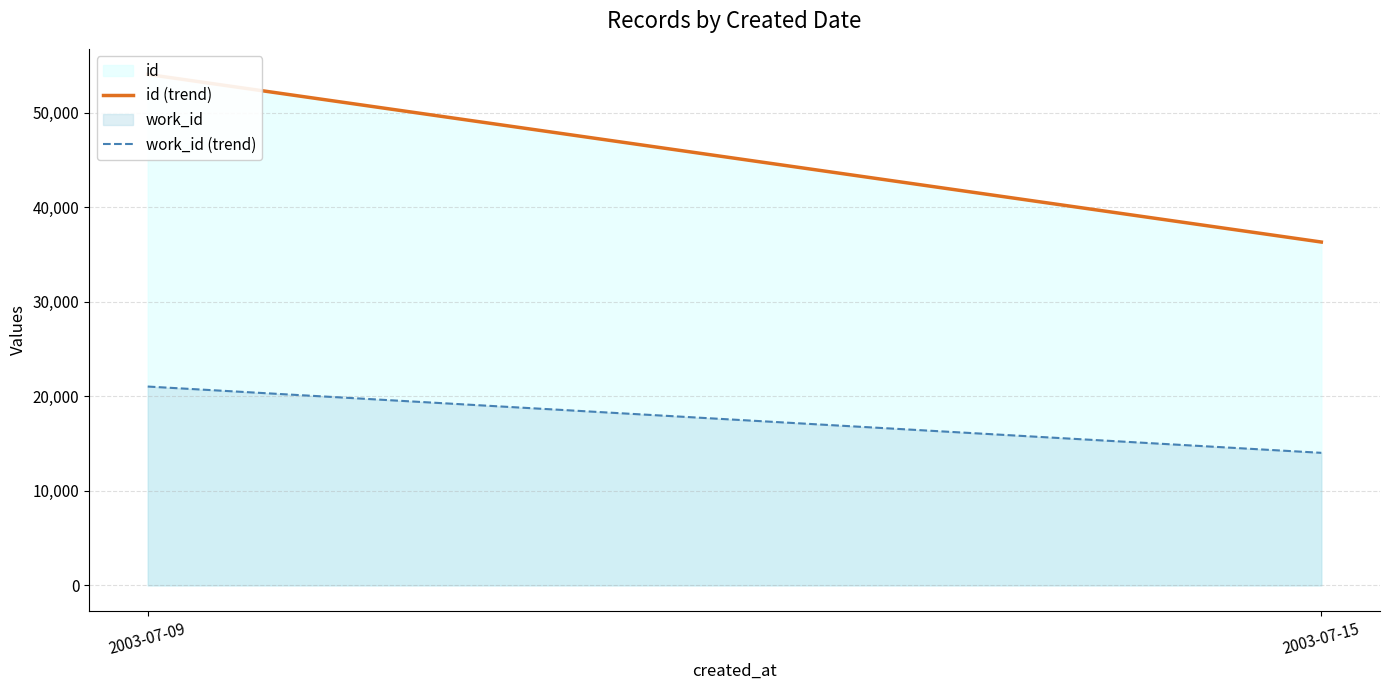

What is the sum of all work_id (trend) values?

35060